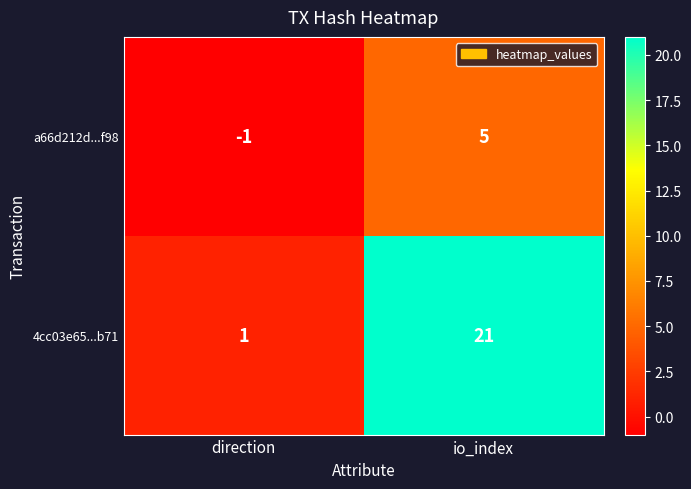

Reading left to right, transcribe all the data shown in this chart.

a66d212d...f98: direction=-1	io_index=5
4cc03e65...b71: direction=1	io_index=21